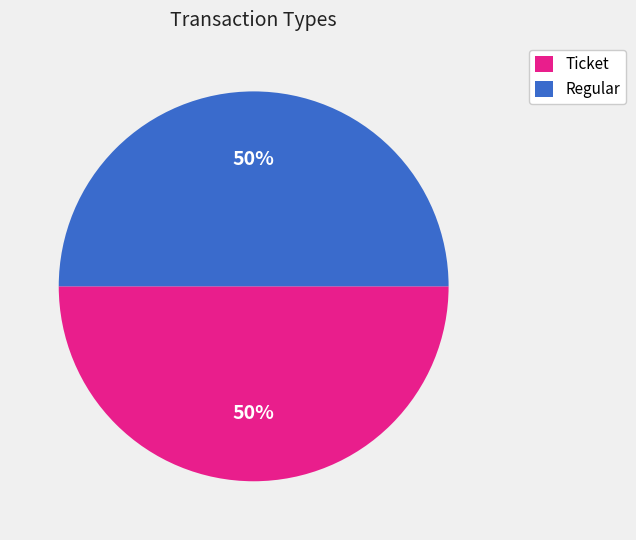

To the nearest percent, what percentage of the pie is Ticket?

50%